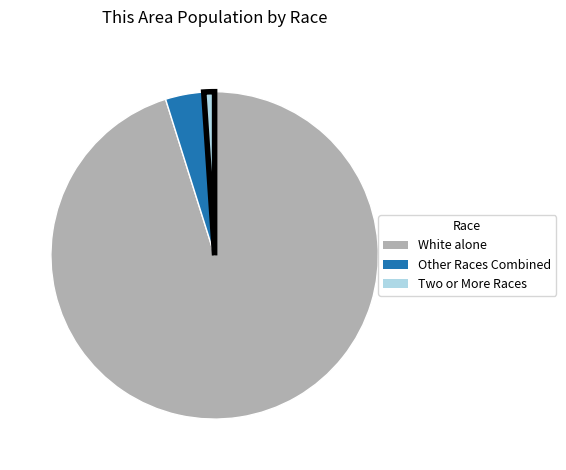

Does any single category account for the majority?

Yes